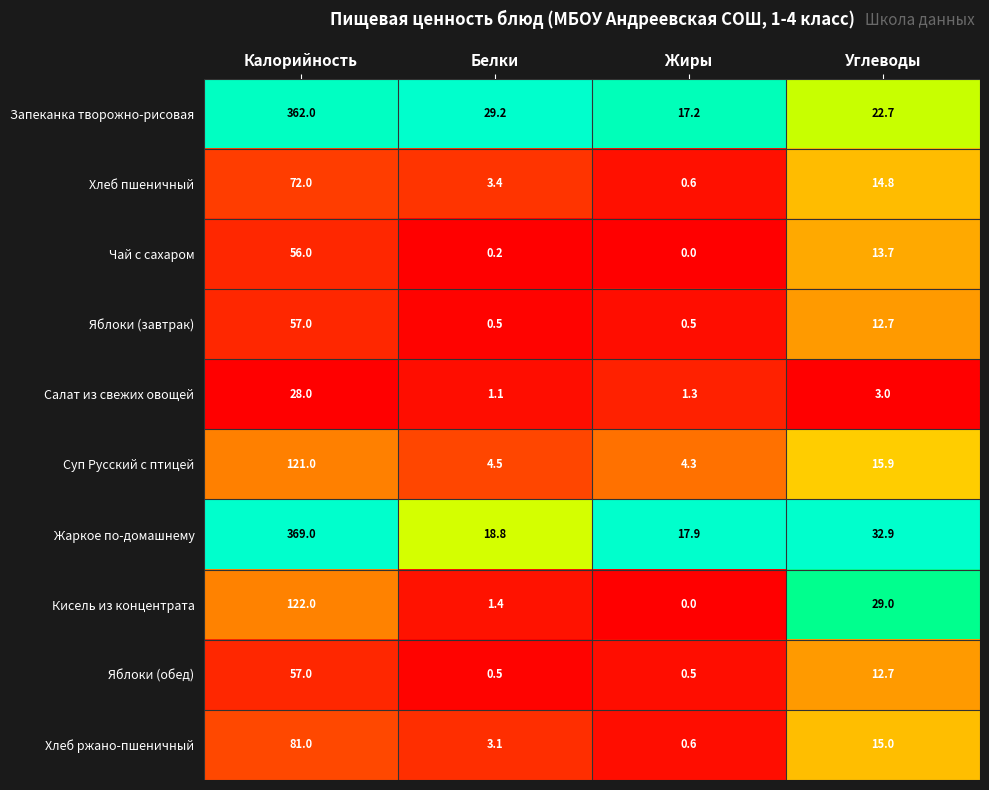

At which category is the sum across all series the highest?

Калорийность